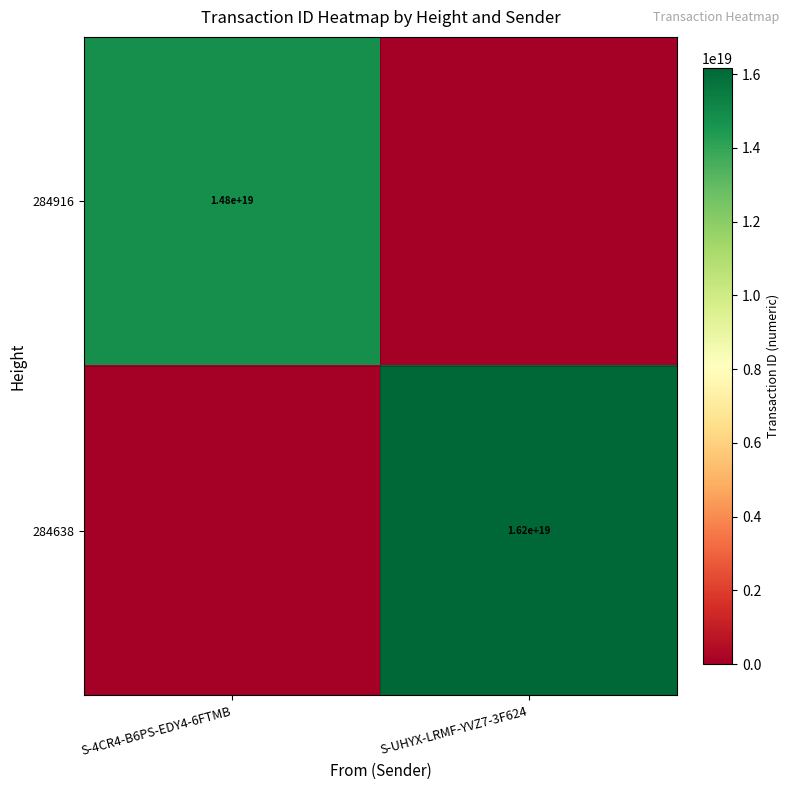

Is it true that 284638 equals 16200000000000000000 at S-UHYX-LRMF-YVZ7-3F624?

True